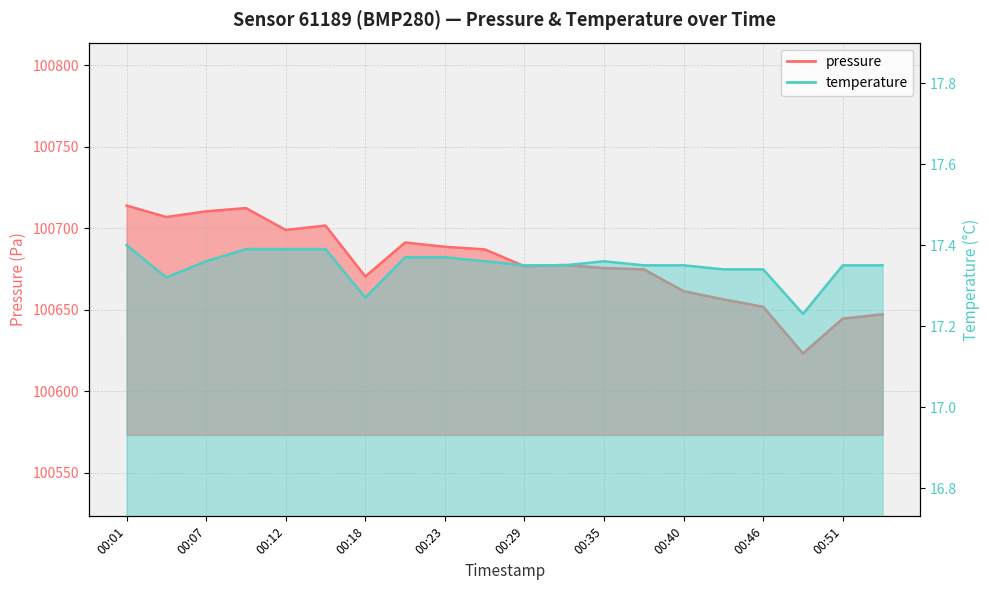

Rank the series by their average value, from lowest to highest.

temperature, pressure